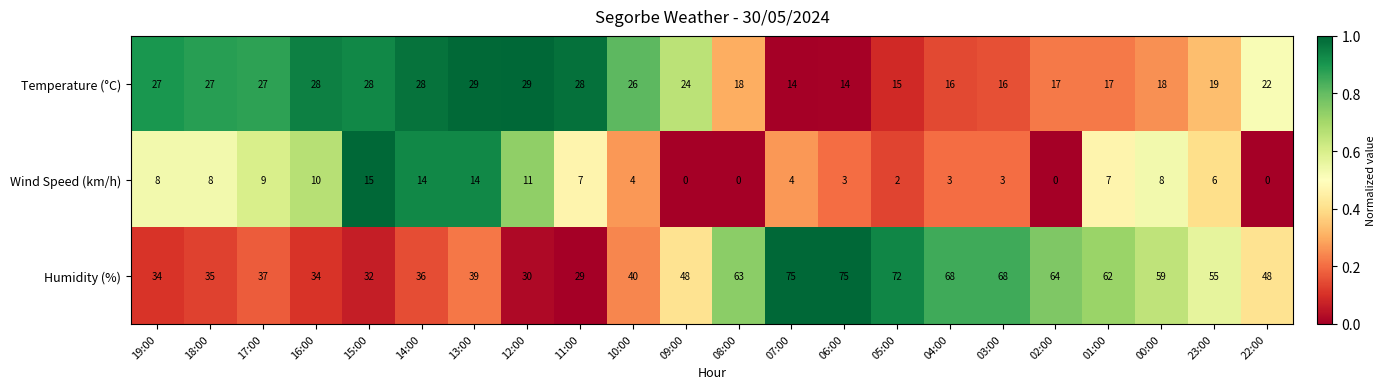

The value of Temperature (°C) at 22:00 is 22. True or false?

True